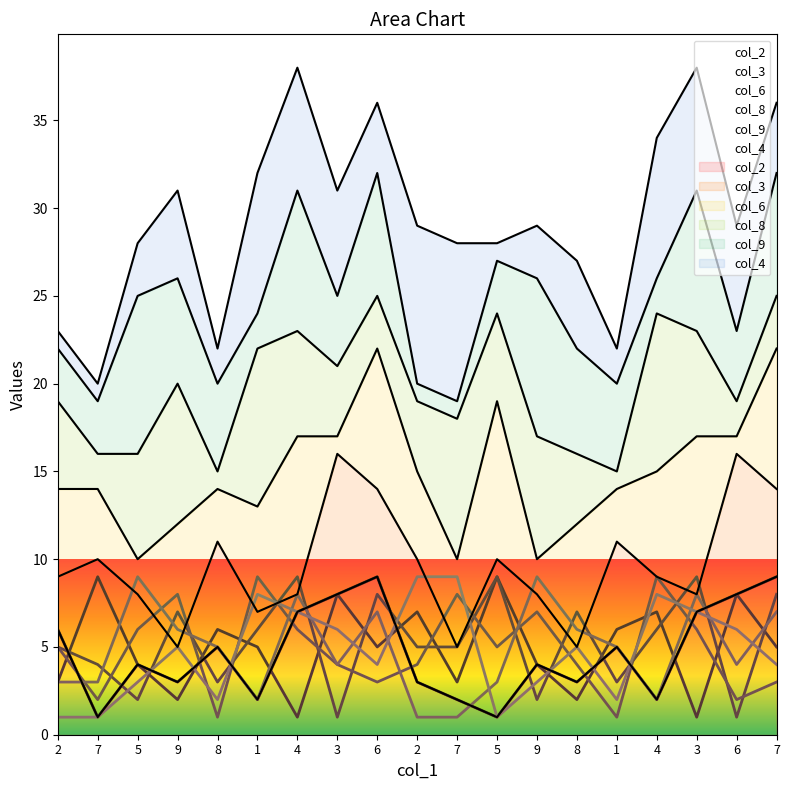

What is the total value across all series at 7?

20